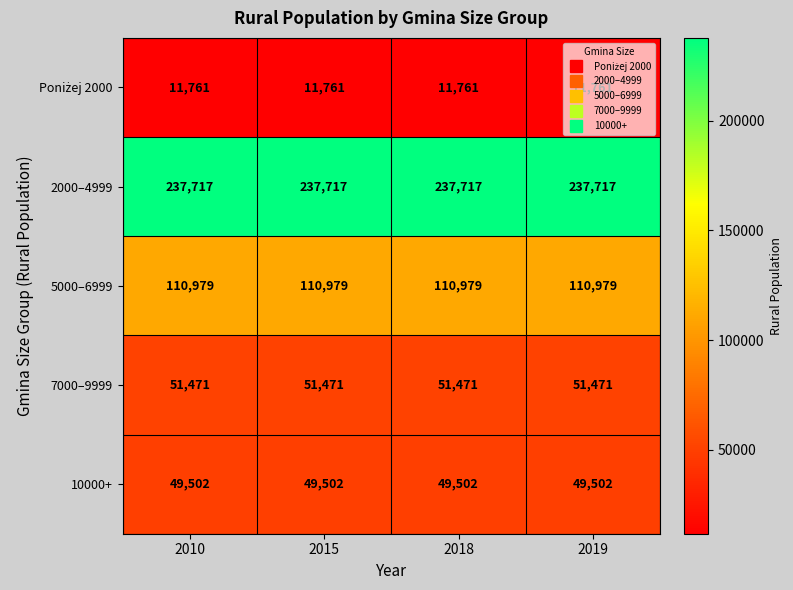

What is the maximum value shown in the chart?

237717